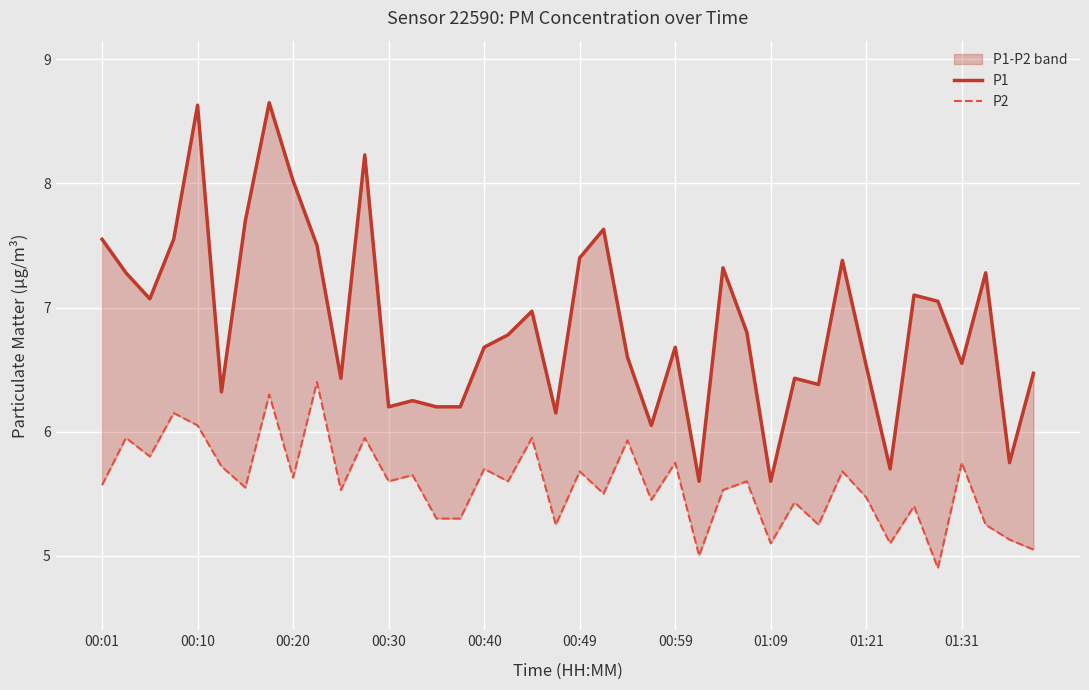

What is the maximum value shown in the chart?

8.7